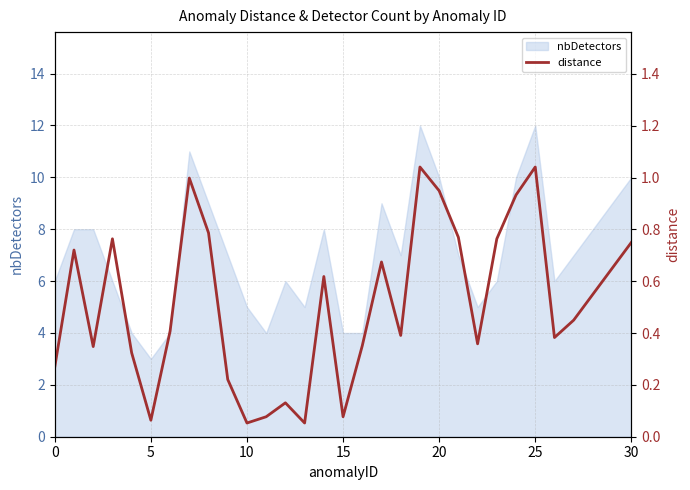

What is the change in value from 20 to 22?

-0.6